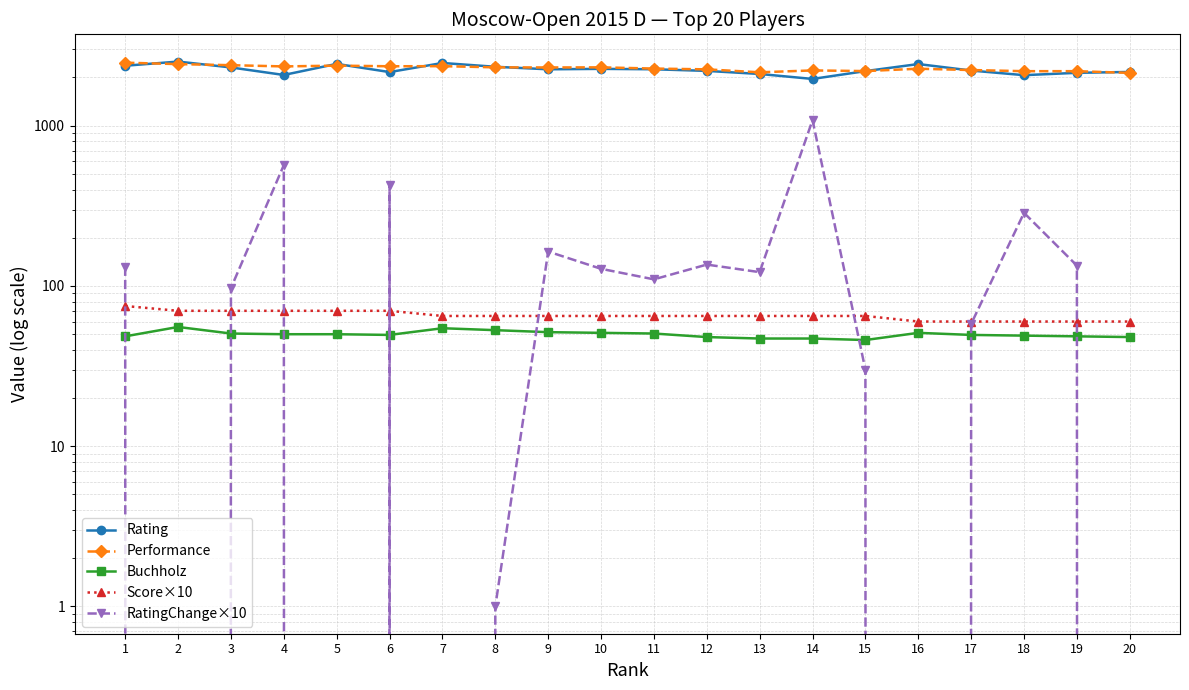

What is the difference between the second highest and minimum values in the Score×10 series?

10.0